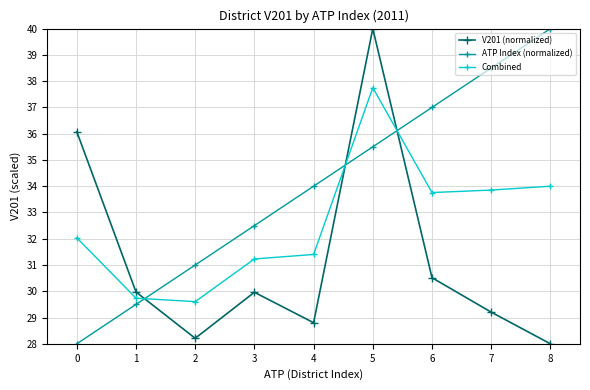

What is the value of the V201 (normalized) point at the 6th from the left?

40.0